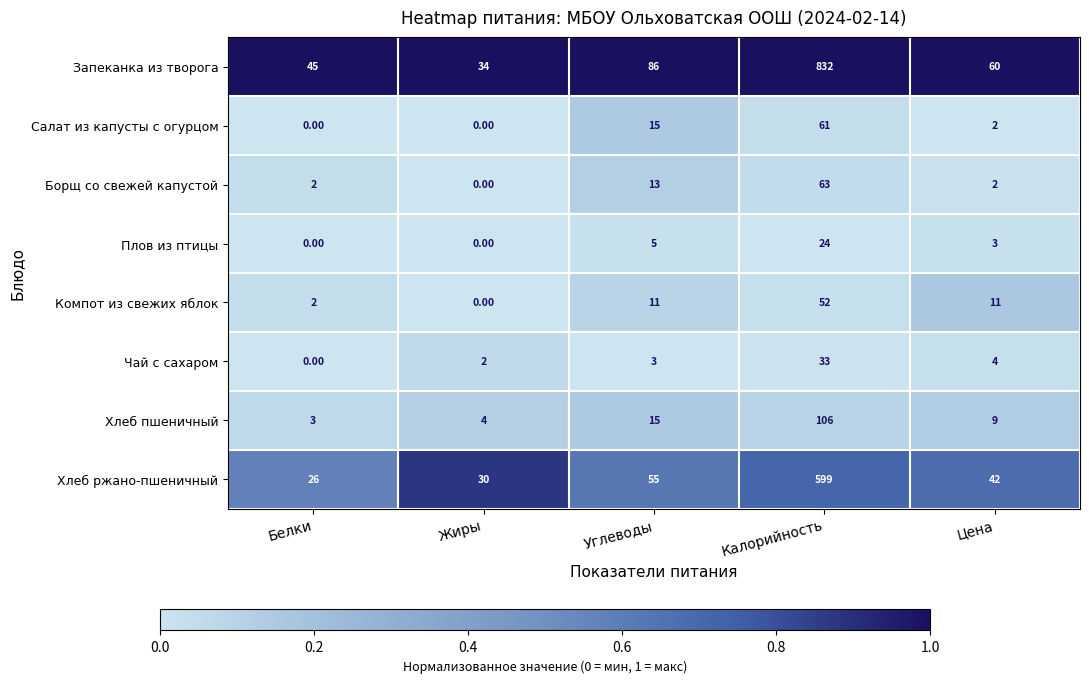

Which label corresponds to the largest value in the chart?

Калорийность